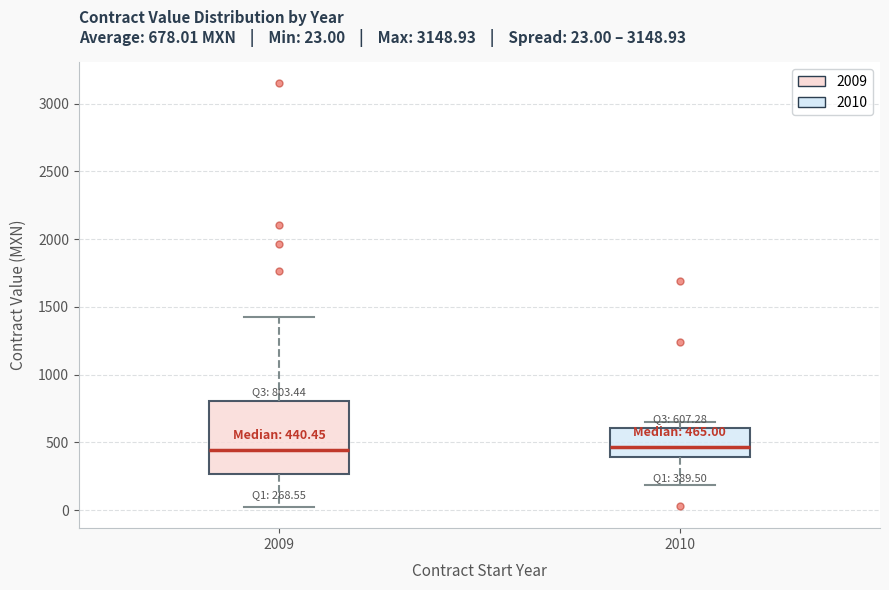

Comparing the boxes themselves (not the whiskers), which one is the tallest?

2009